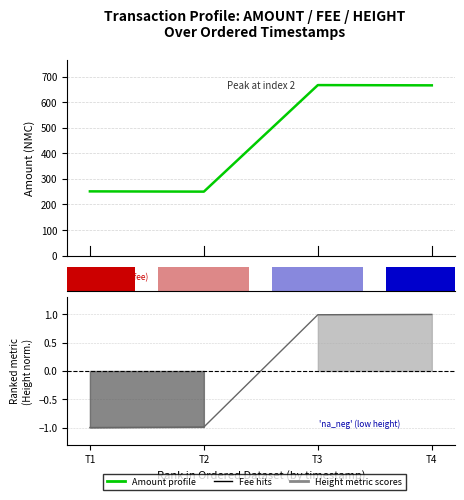

Reading left to right, transcribe all the data shown in this chart.

Amount profile: T1=251.3	T2=250.3	T3=667.0	T4=666.0
Height (norm): T1=-1.0	T2=-1.0	T3=1.0	T4=1.0